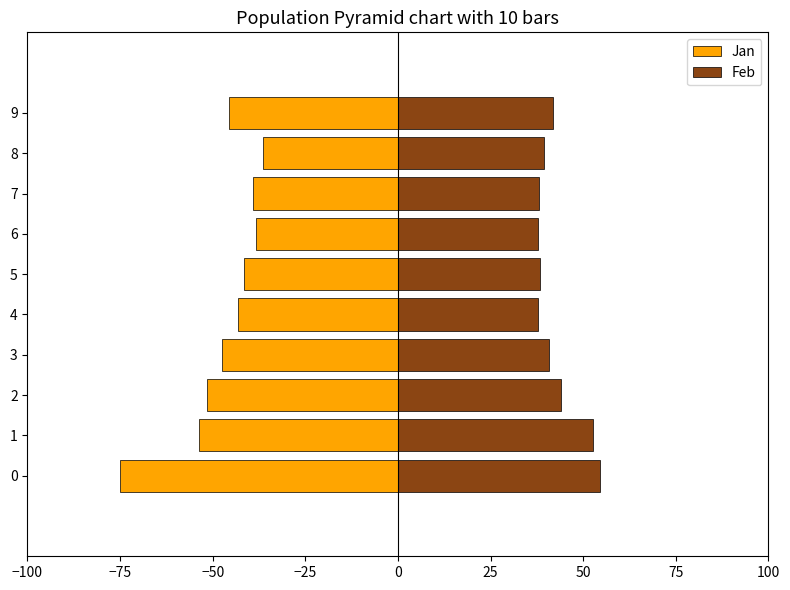

What is the sum of all Feb values?

425.5